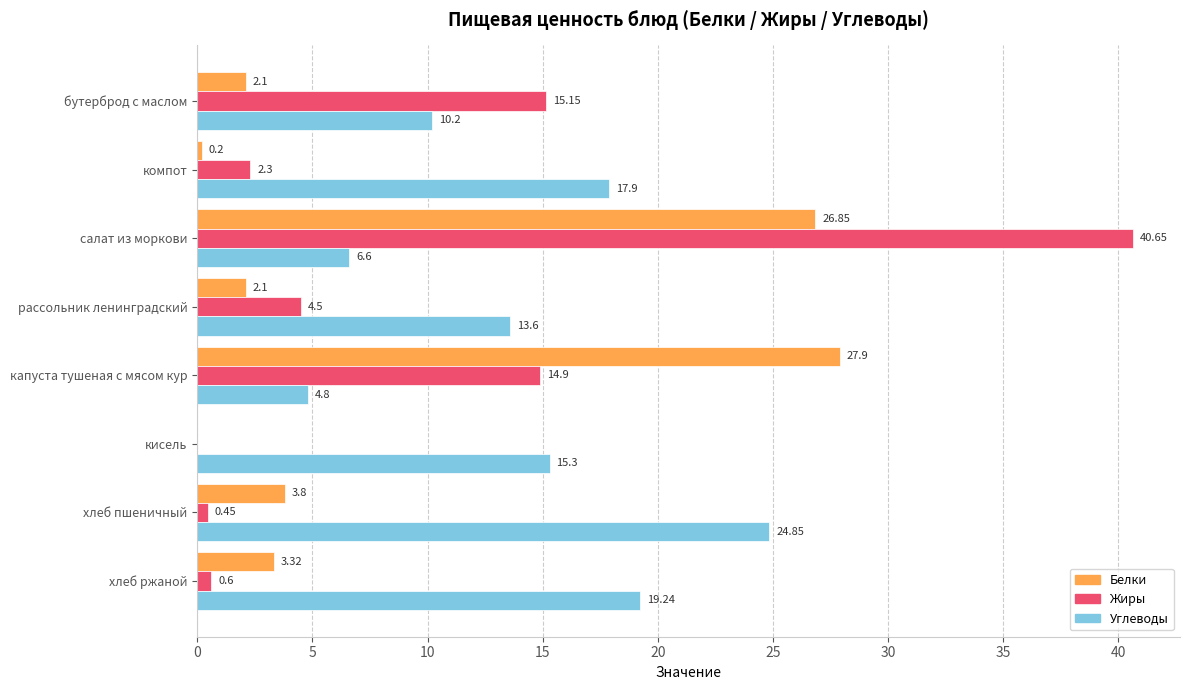

What is the sum of all Углеводы values?

112.5